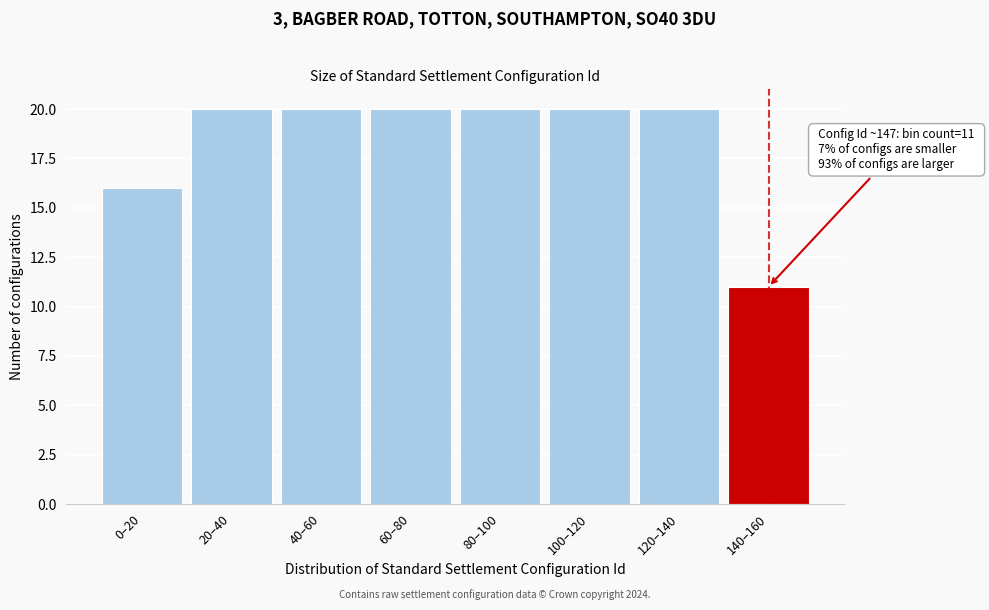

Reading left to right, transcribe all the data shown in this chart.

0–20=16	20–40=20	40–60=20	60–80=20	80–100=20	100–120=20	120–140=20	140–160=11